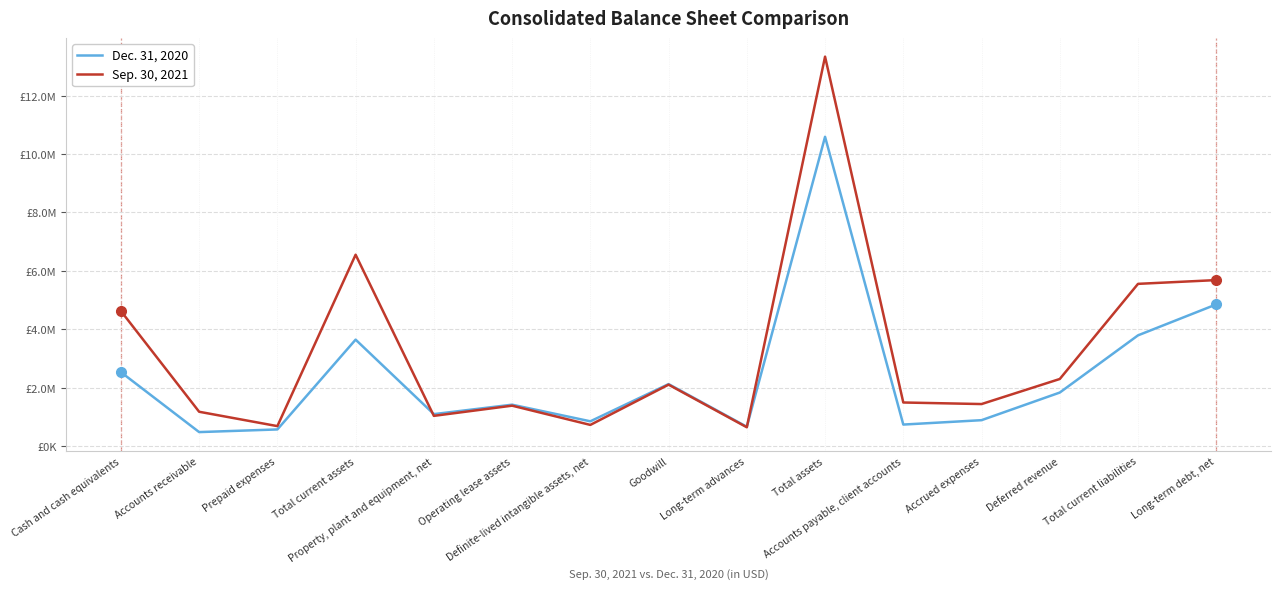

Which series has the largest total across all categories?

Sep. 30, 2021